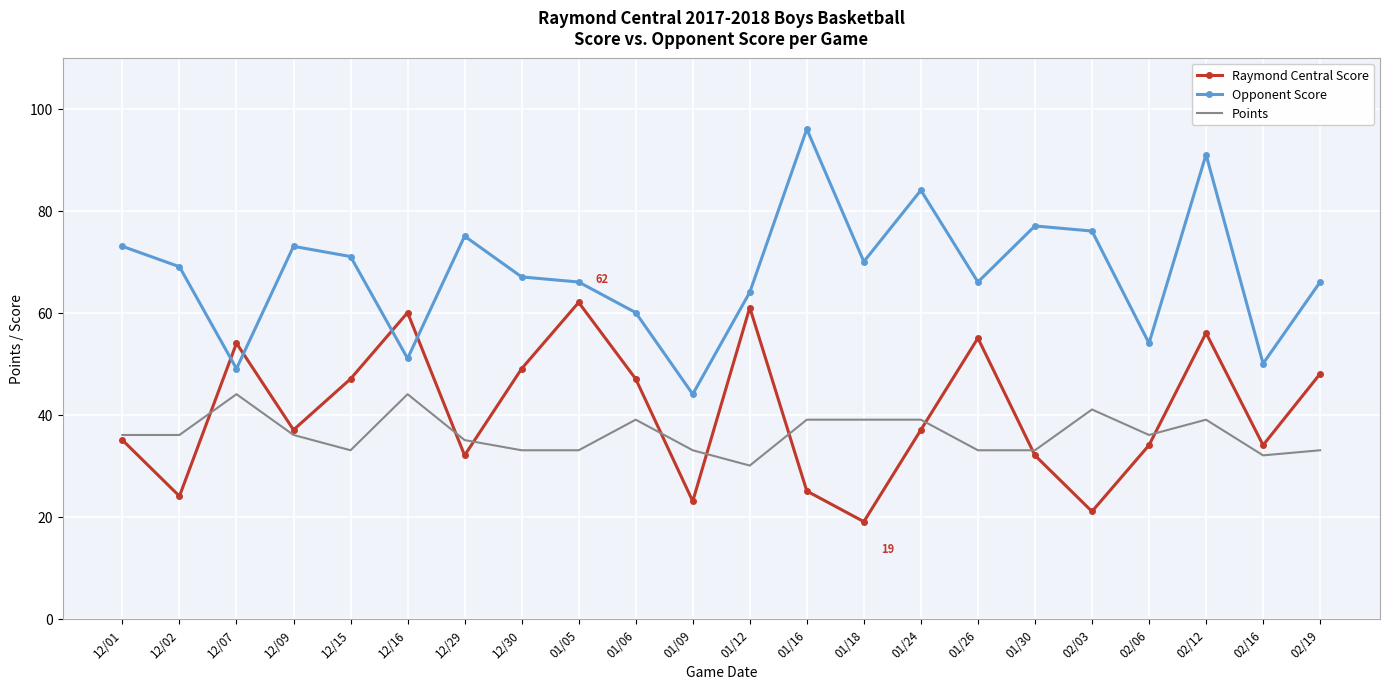

At which category does Raymond Central Score reach its first local valley?

12/02